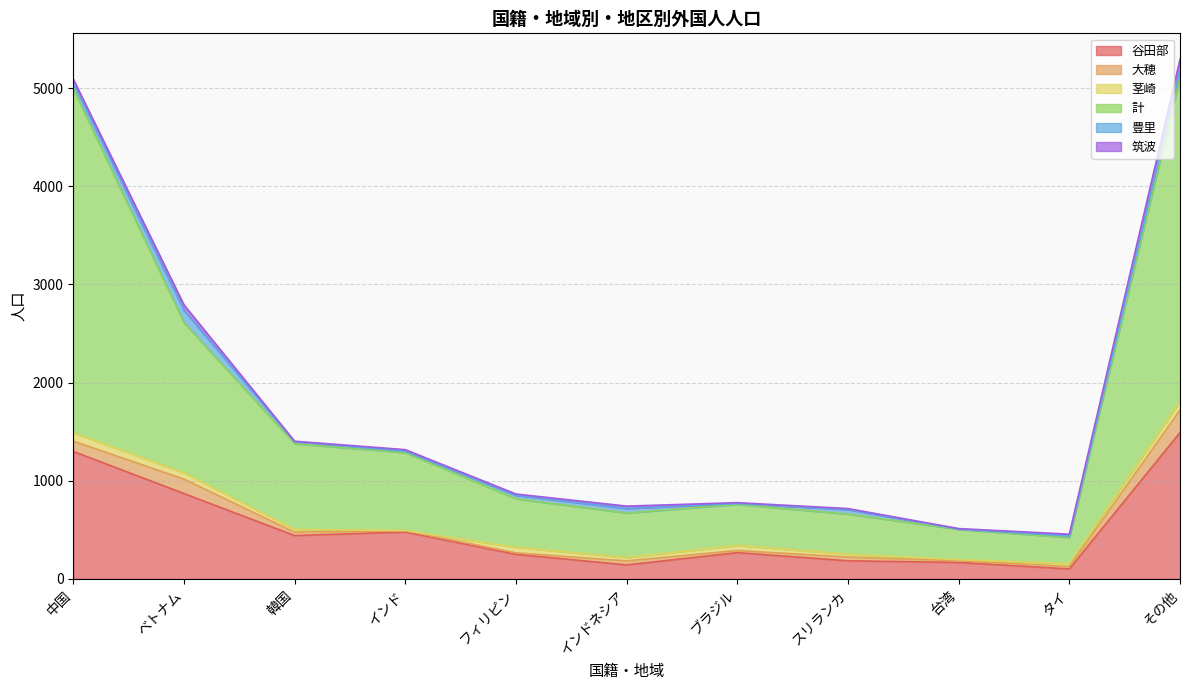

True or false: 谷田部 has a value of 1299 at 中国.

True